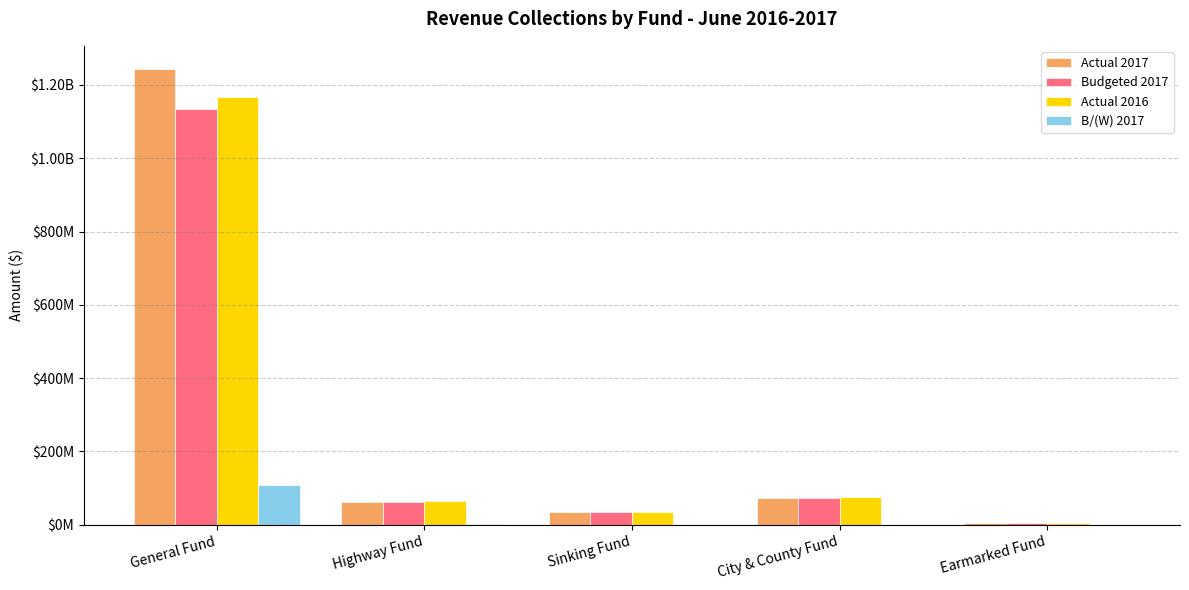

What is the difference between the maximum and second lowest values in the Actual 2017 series?

1209984000